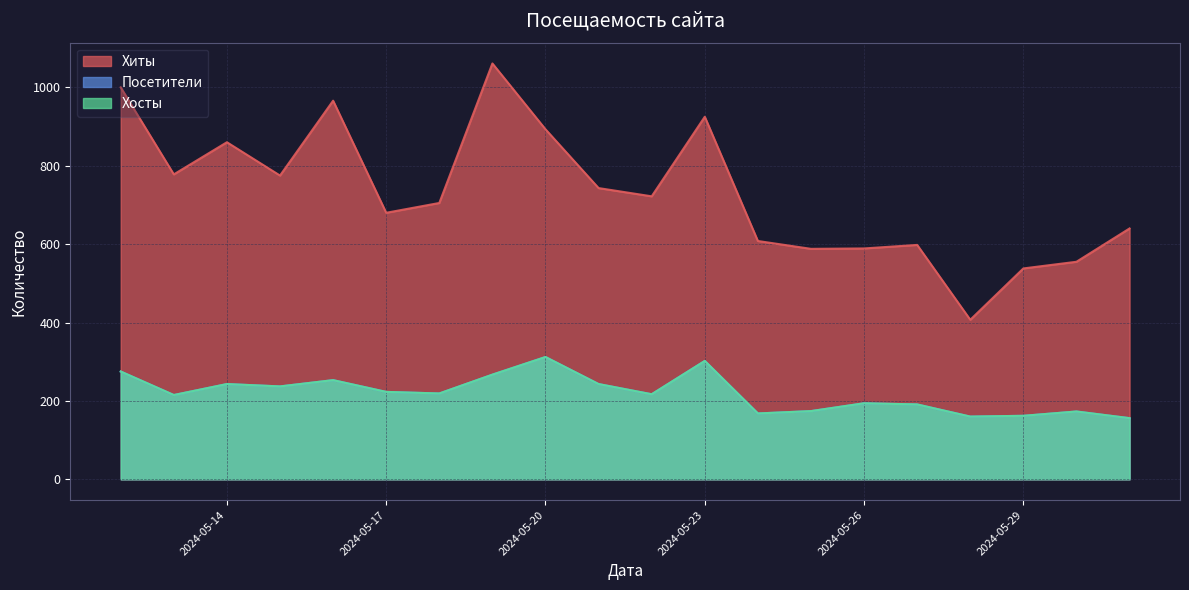

Which has a higher value, 2024-05-19 or 2024-05-27?

2024-05-19